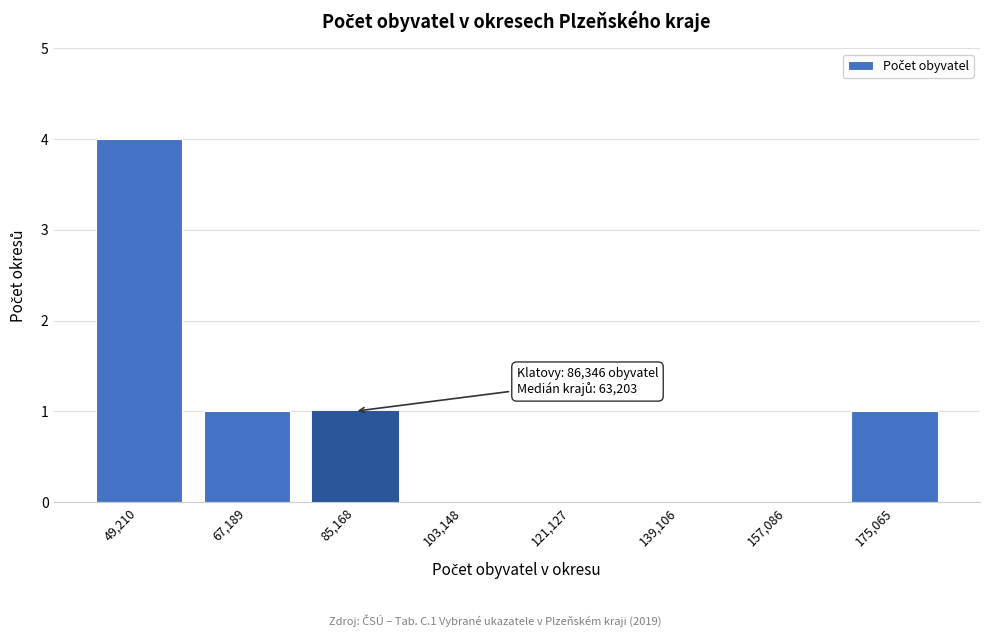

Reading left to right, extract all data points from this chart.

49,210=4	67,189=1	85,168=1	103,148=0	121,127=0	139,106=0	157,086=0	175,065=1